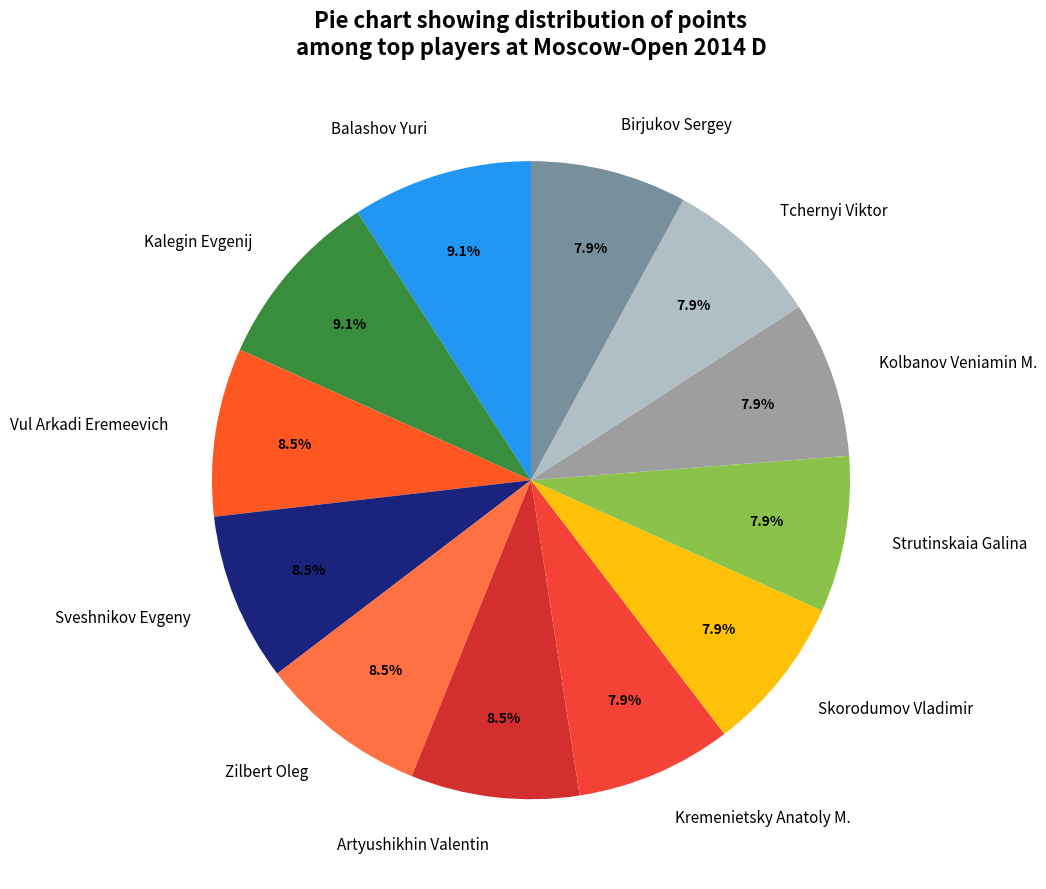

To the nearest percent, what is the difference between the largest and smallest slice percentages?

1%